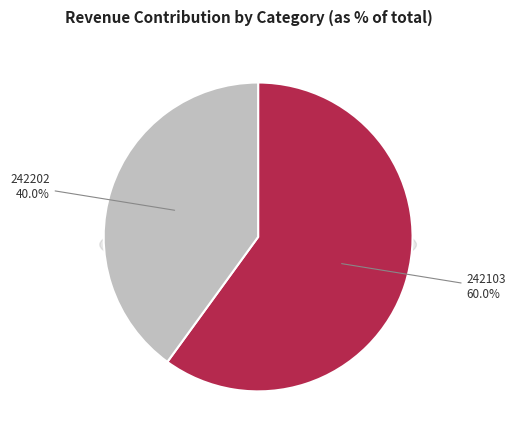

Does any single category account for the majority?

Yes